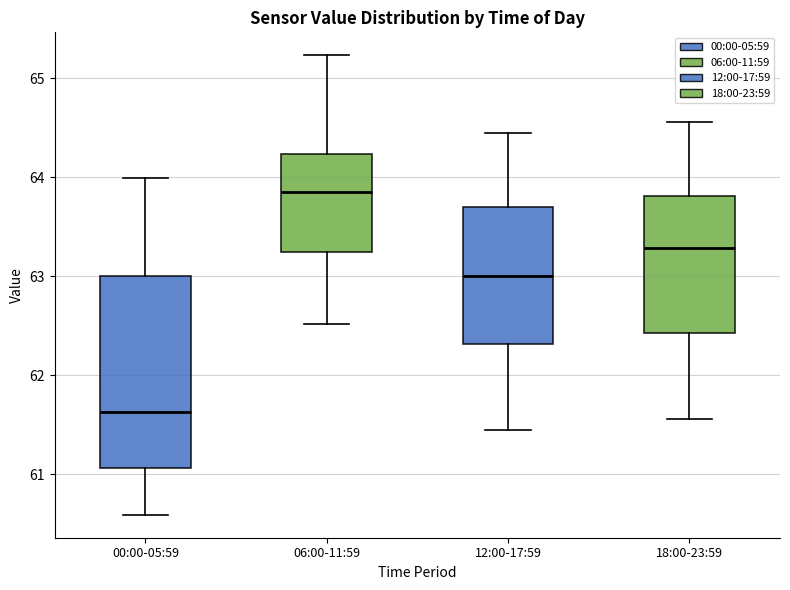

Comparing the boxes themselves (not the whiskers), which one is the tallest?

00:00-05:59